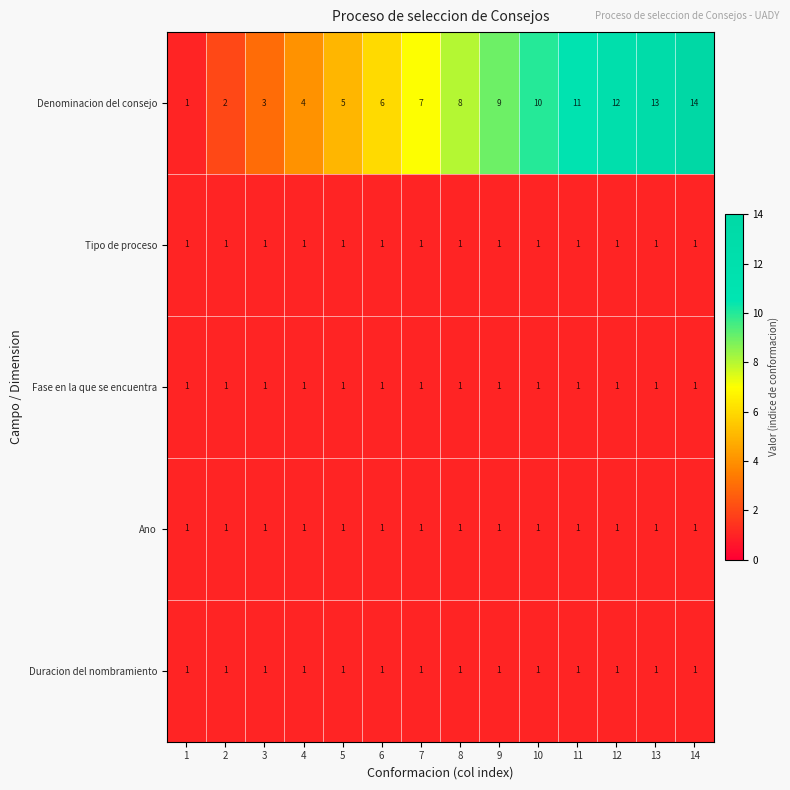

Is it true that Duracion del nombramiento equals 1 at 5?

True